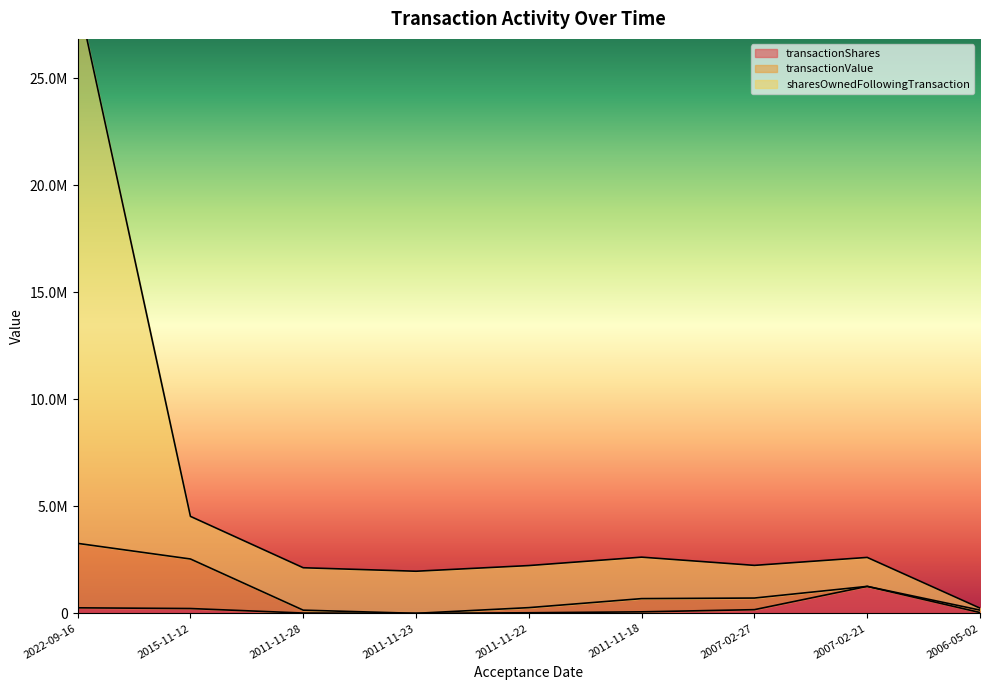

What is the smallest value displayed?

285